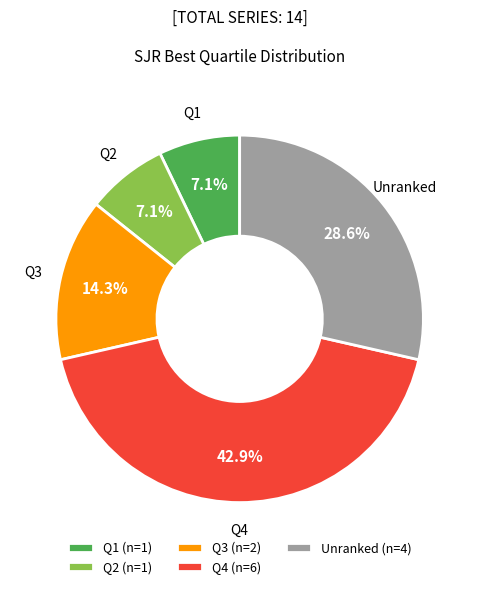

Is there any slice that represents more than half of the pie?

No